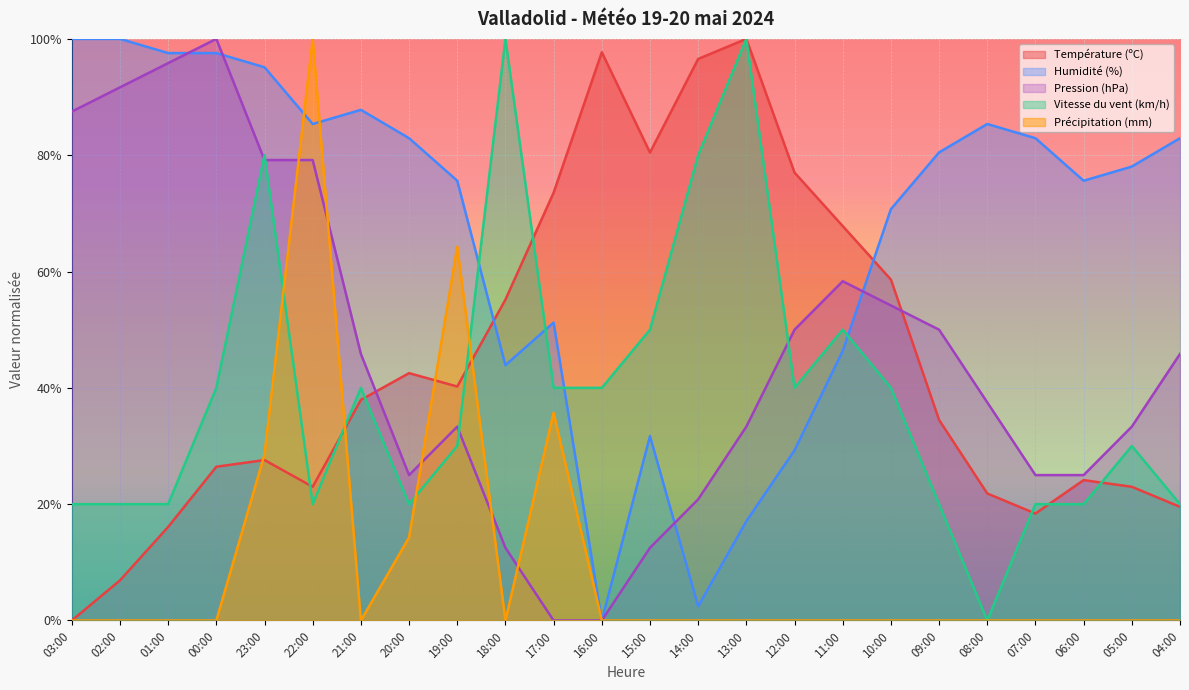

True or false: Humidité (%) has a value of 12.9 at 12:00.

False